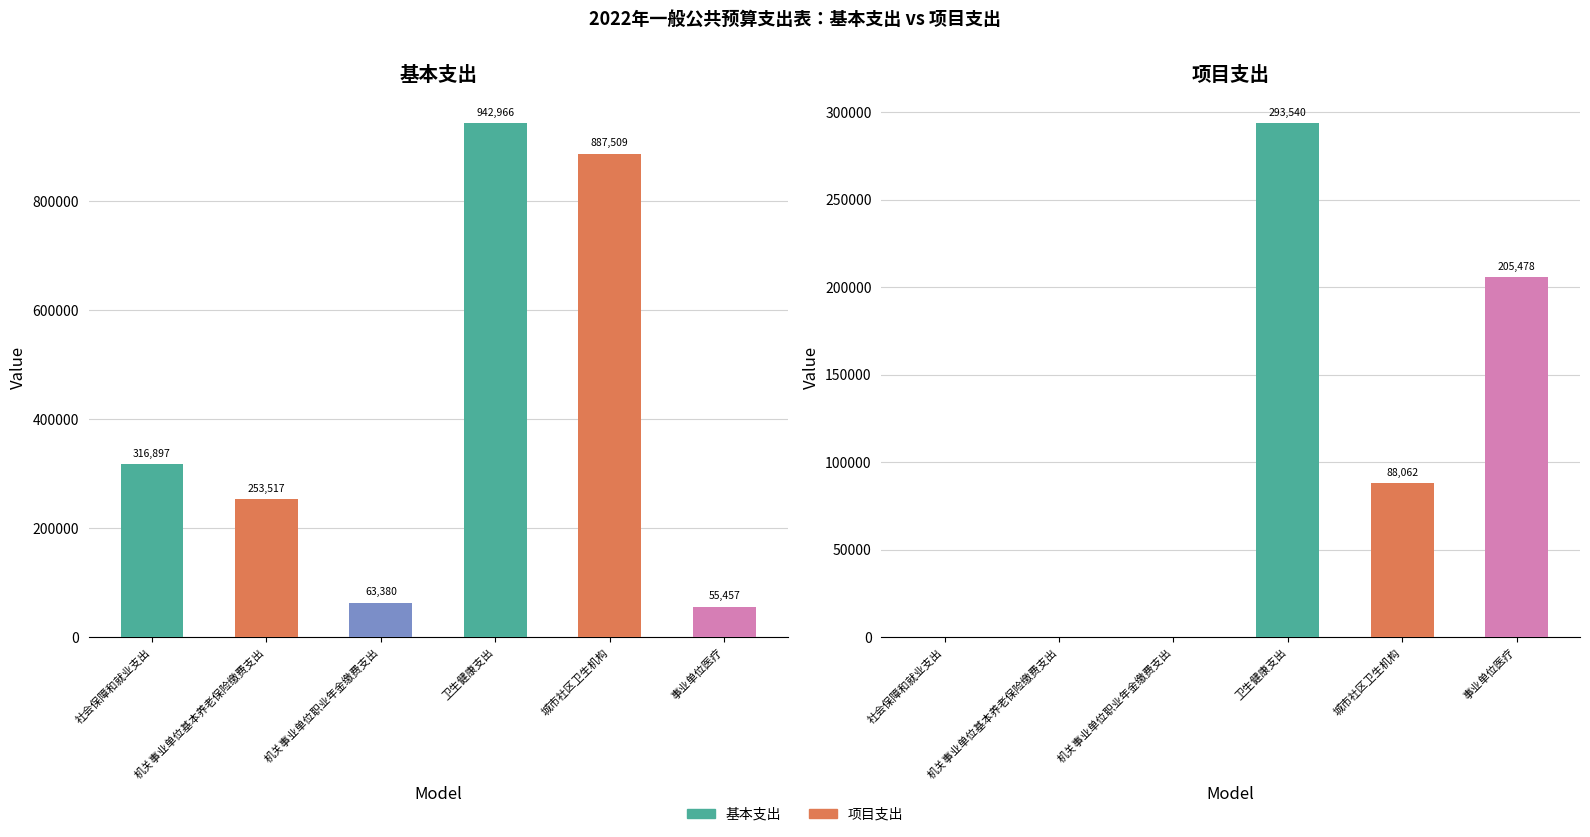

Rank the series at 机关事业单位基本养老保险缴费支出 from highest to lowest value.

基本支出, 项目支出